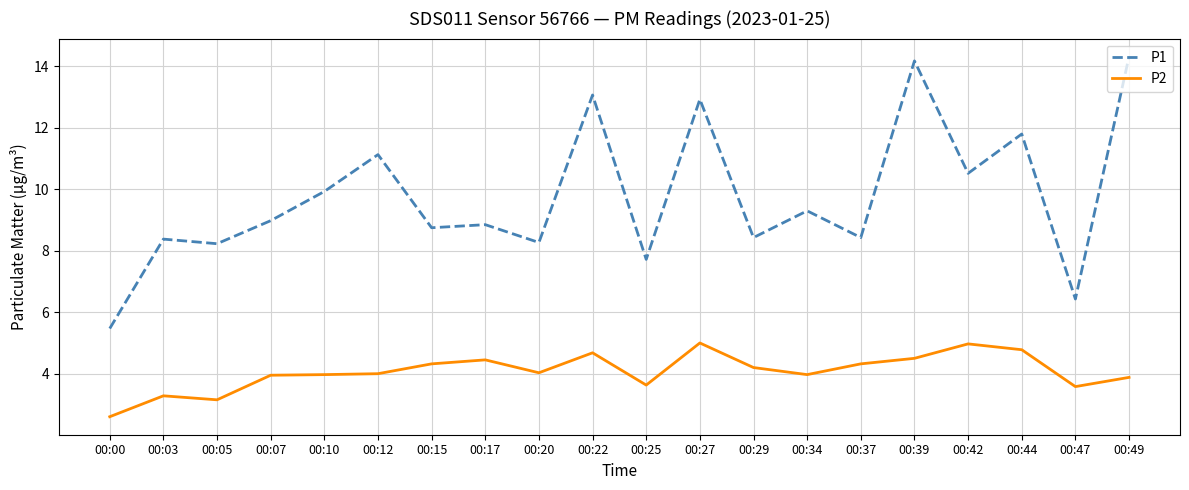

The P2 series shows 4.0 at 00:10. True or false?

True